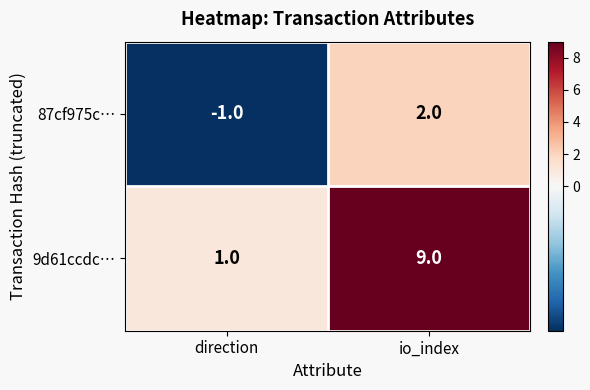

Which series changed the most between direction and io_index?

9d61ccdc…